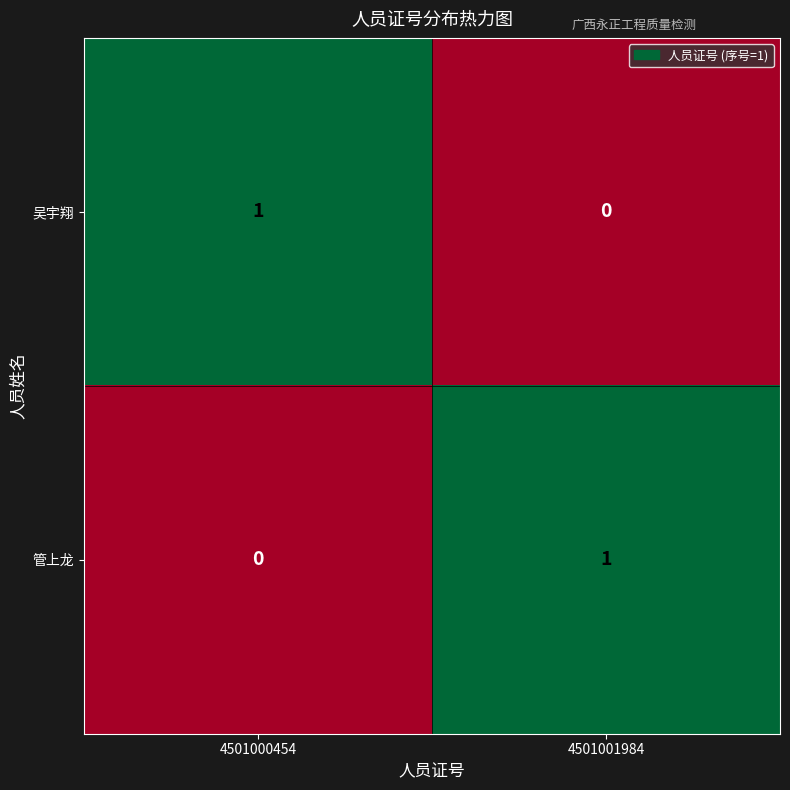

Which category has the lowest value in the 管上龙 series?

4501000454